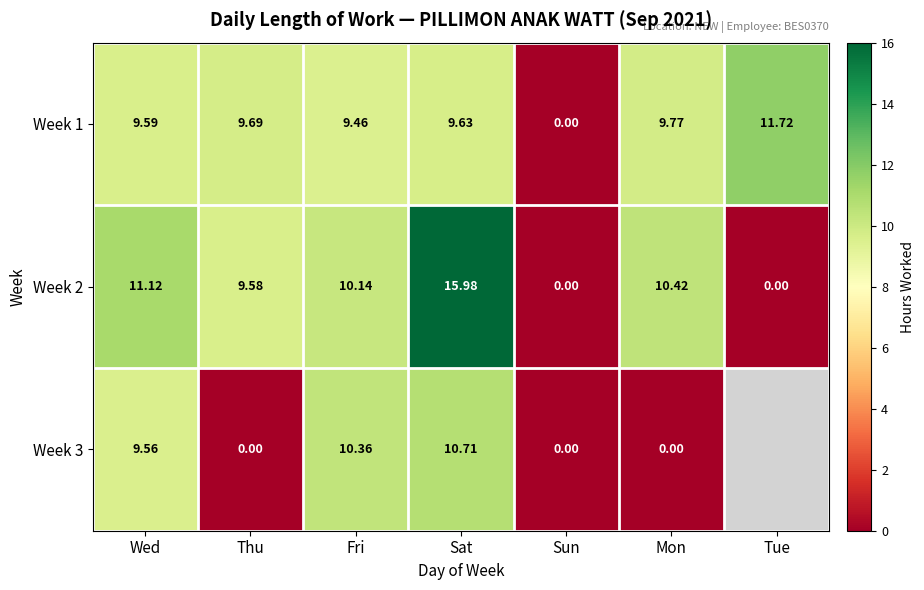

Between Mon and Sat, which is larger?

Mon